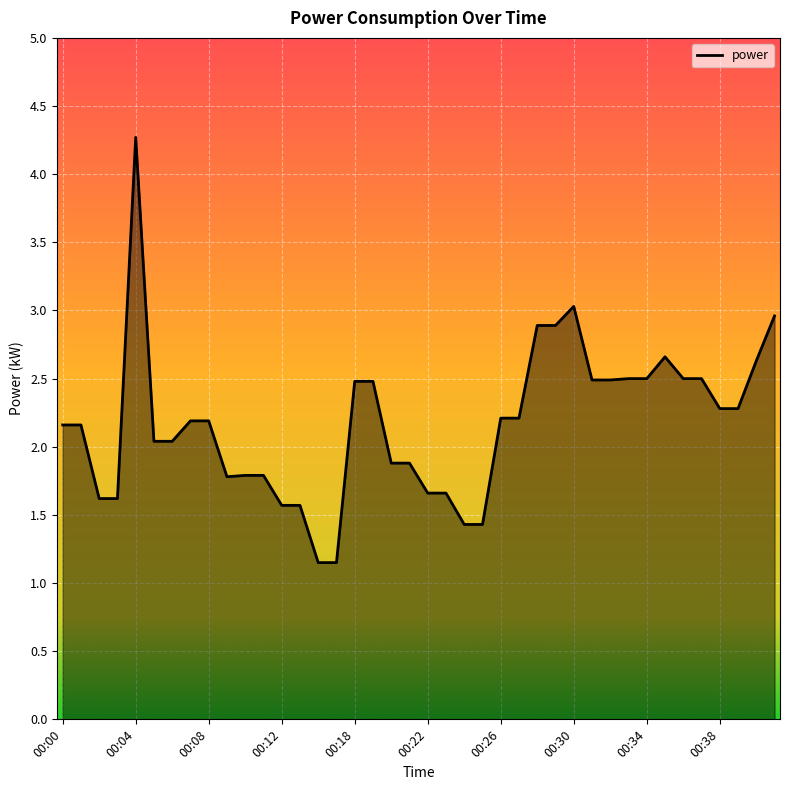

The value at 00:28 is 2.9. True or false?

True